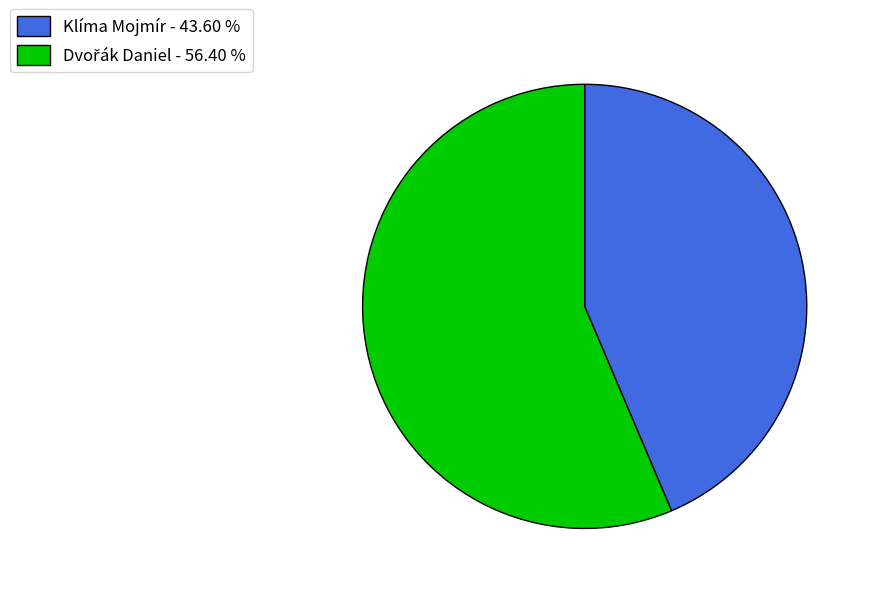

Is there any slice that represents more than half of the pie?

Yes